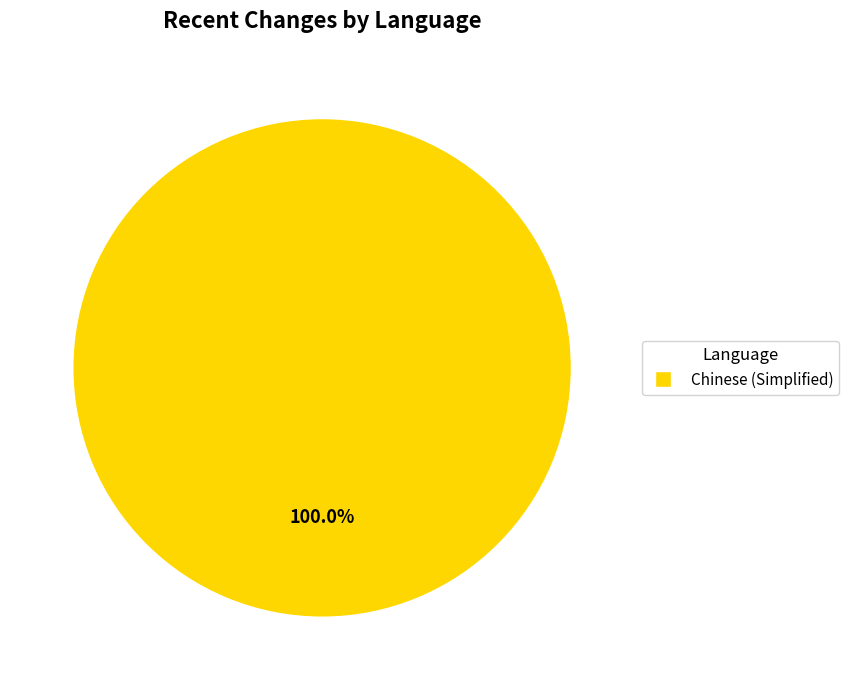

Is there any slice that represents more than half of the pie?

Yes